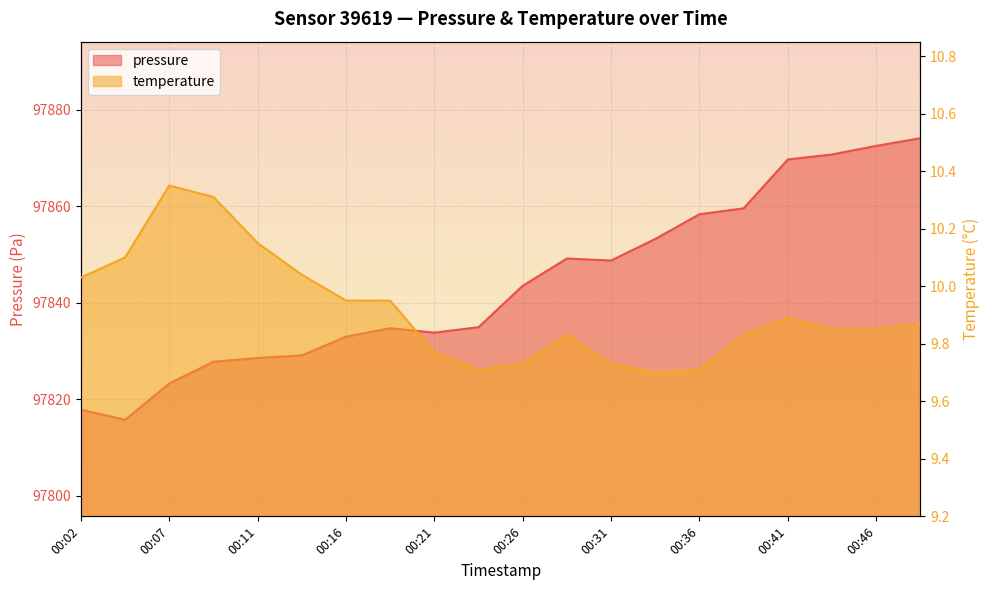

True or false: pressure has more than 0 interior local peaks.

True